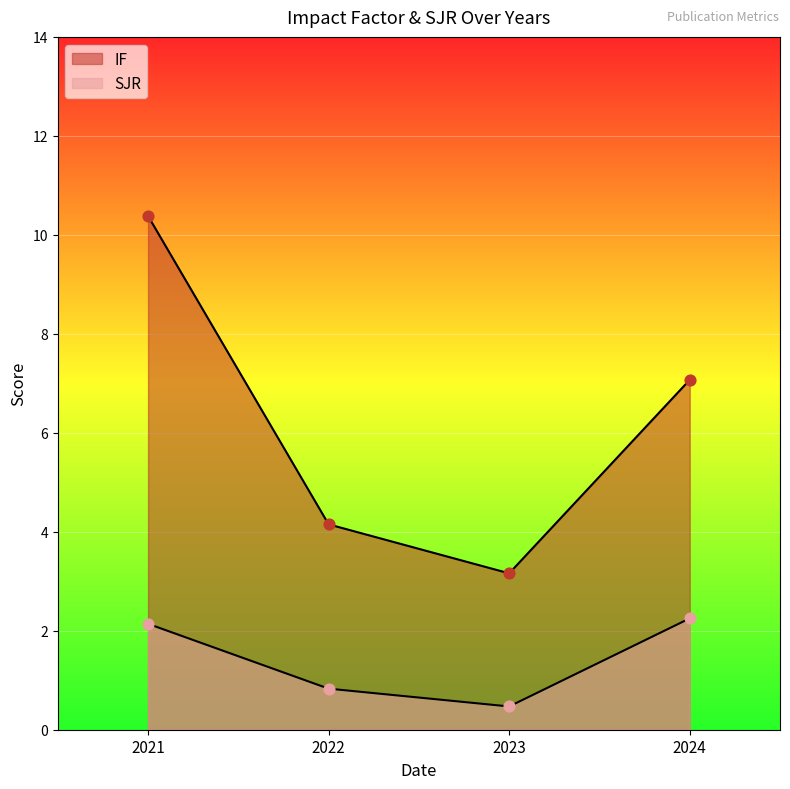

At how many categories does at least one series exceed 6?

2